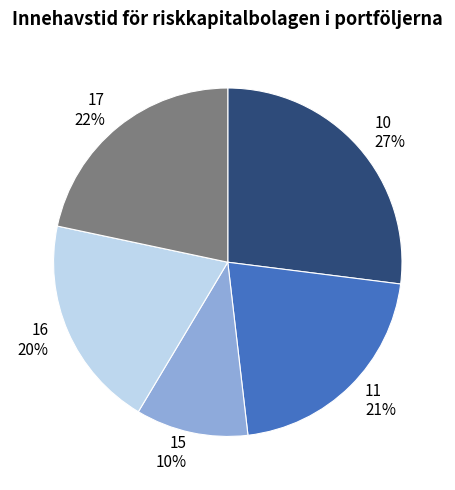

Is there any slice that represents more than half of the pie?

No